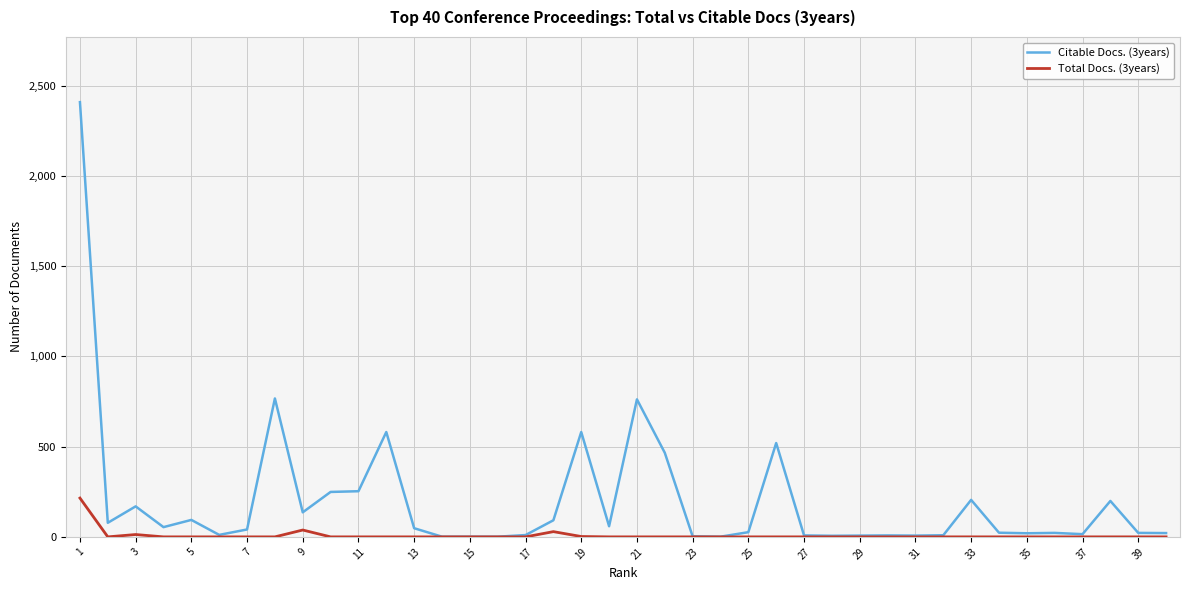

What is the highest value of the Total Docs. (3years) series?

215